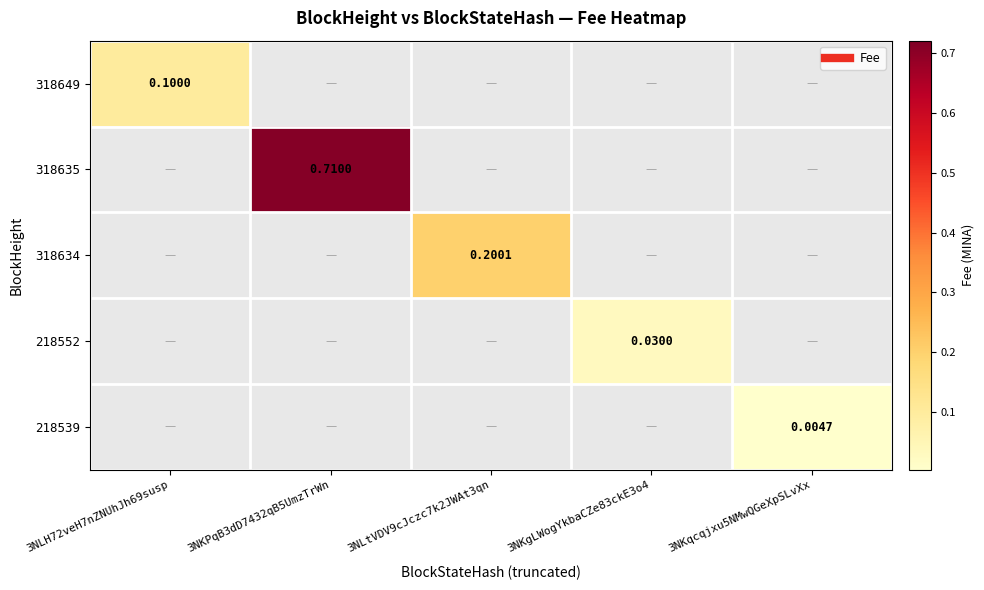

At which category does the chart reach its peak across all series?

3NKPqB3dD7432qB5UmzTrWn